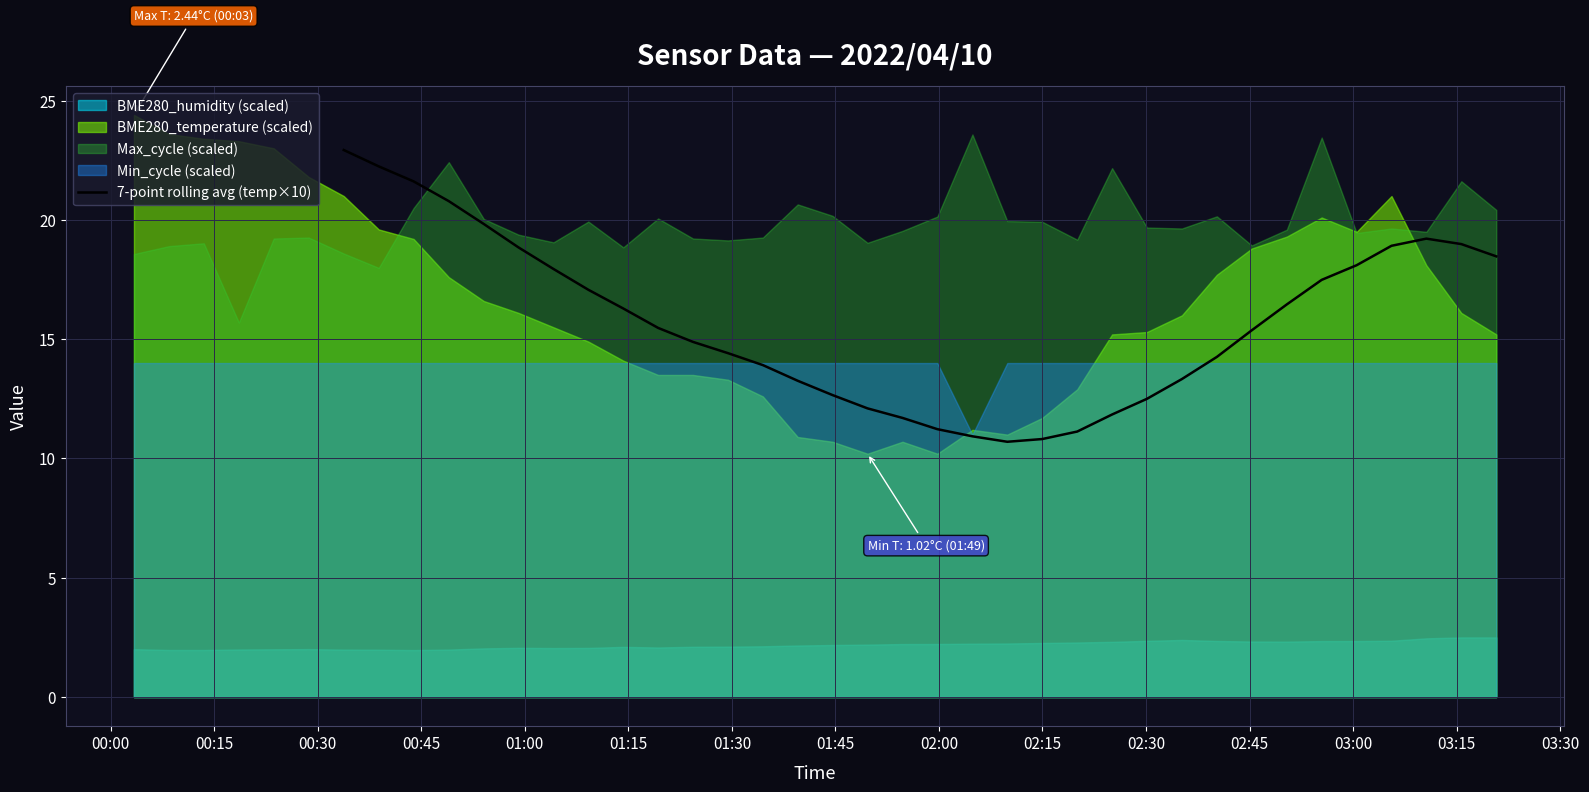

How many interior local valleys (lower than both neighbors) does the data have?

1